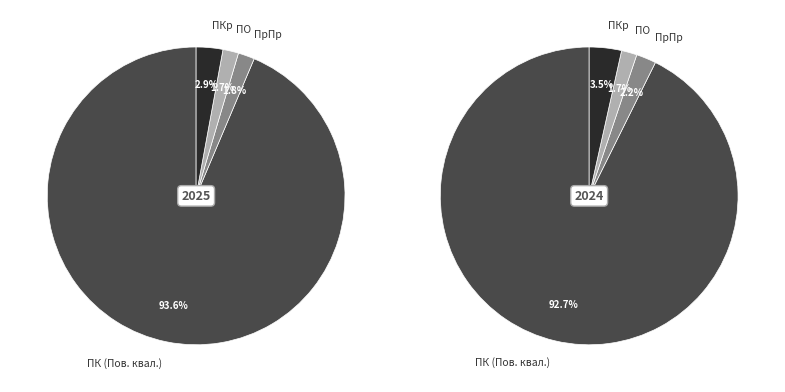

What is the largest slice in the pie chart?

ПК